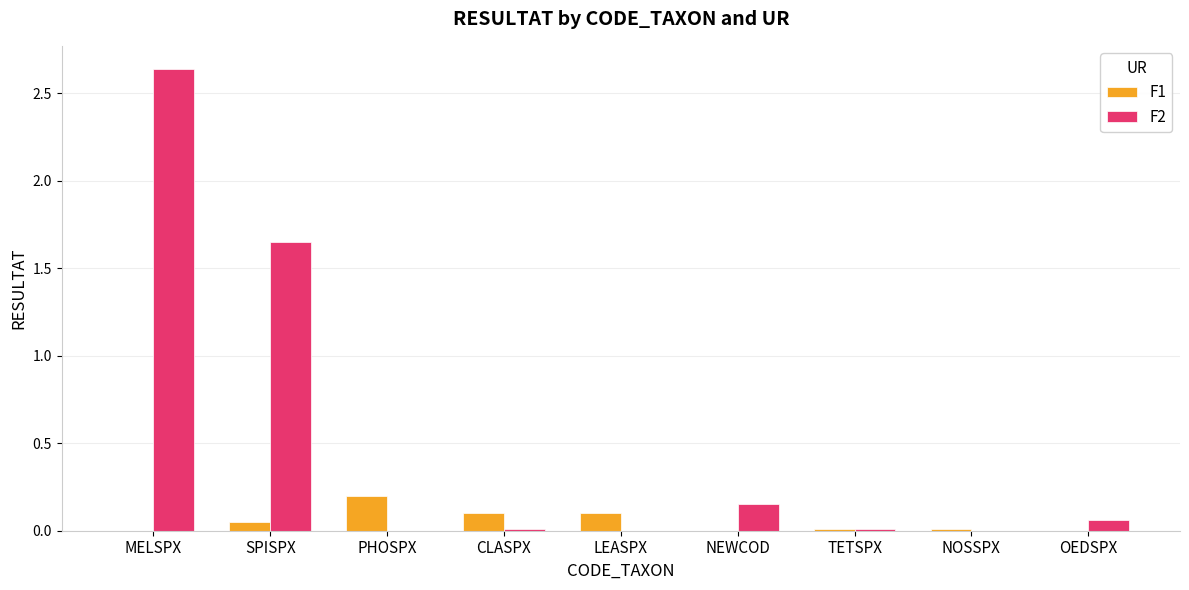

The value of F2 at PHOSPX is 0.0. True or false?

True